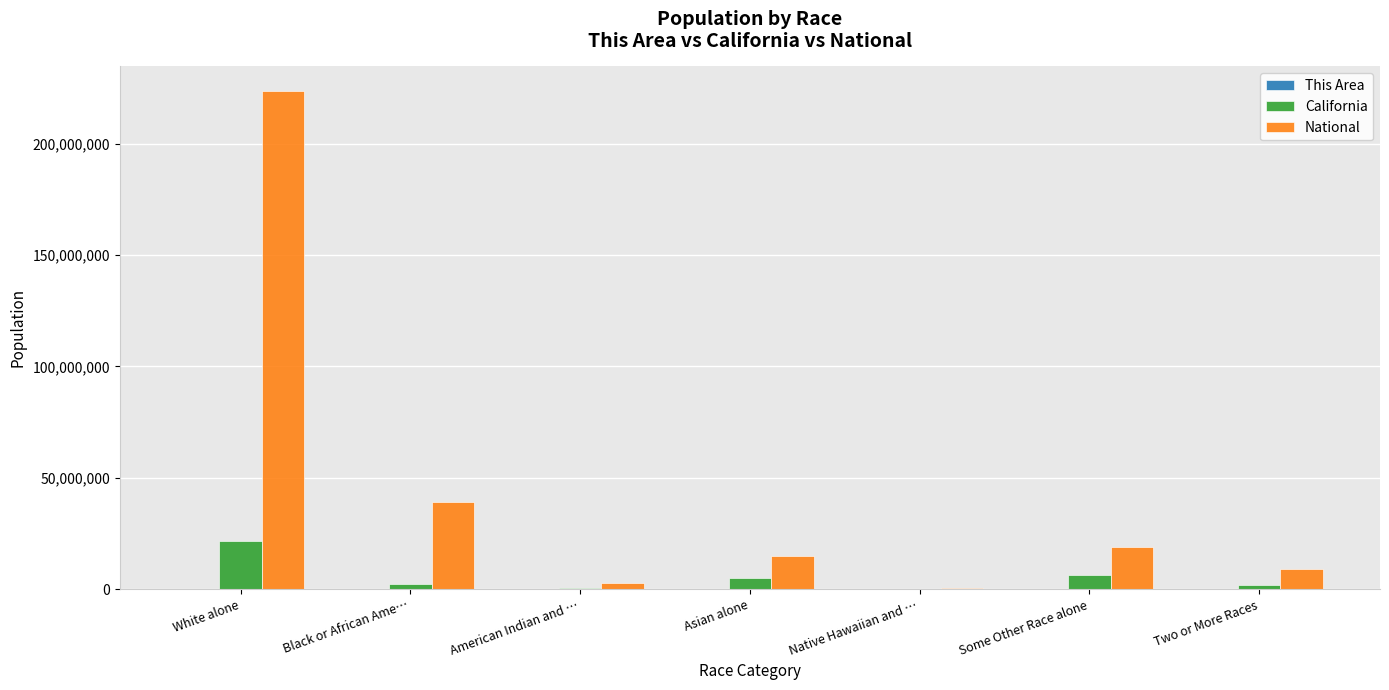

What is the sum of all California values?

37253956